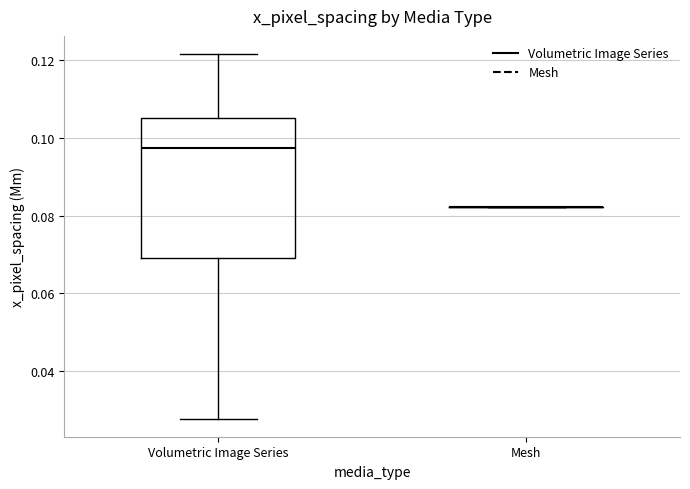

Reading left to right, read every box against the y-axis: the position of its median line, the range the box covers, and the ends of its whiskers. The values are not printed on the chart, so give them approximately, as read against the axis.

Volumetric Image Series: median 0.098, box 0.070 to 0.106, whiskers 0.028 to 0.122
Mesh: box collapsed to a line at 0.082, whiskers 0.082 to 0.082